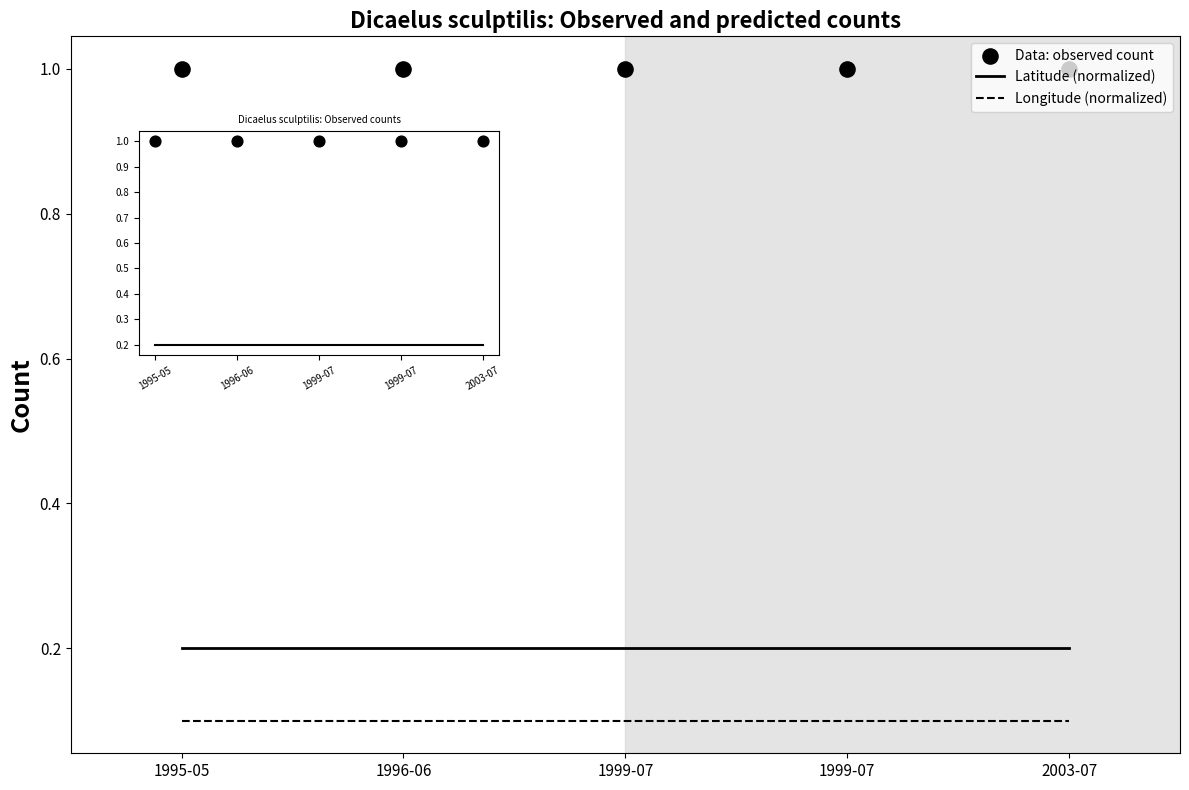

What are all the series names shown in the legend?

Latitude (normalized), Longitude (normalized), Data: observed count